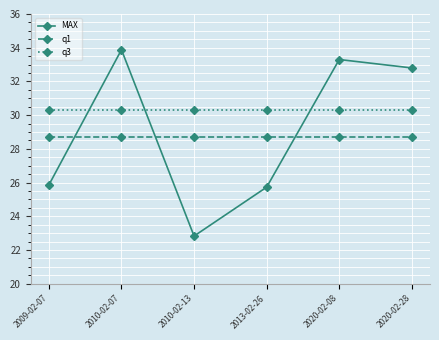

At how many categories does at least one series exceed 32?

3